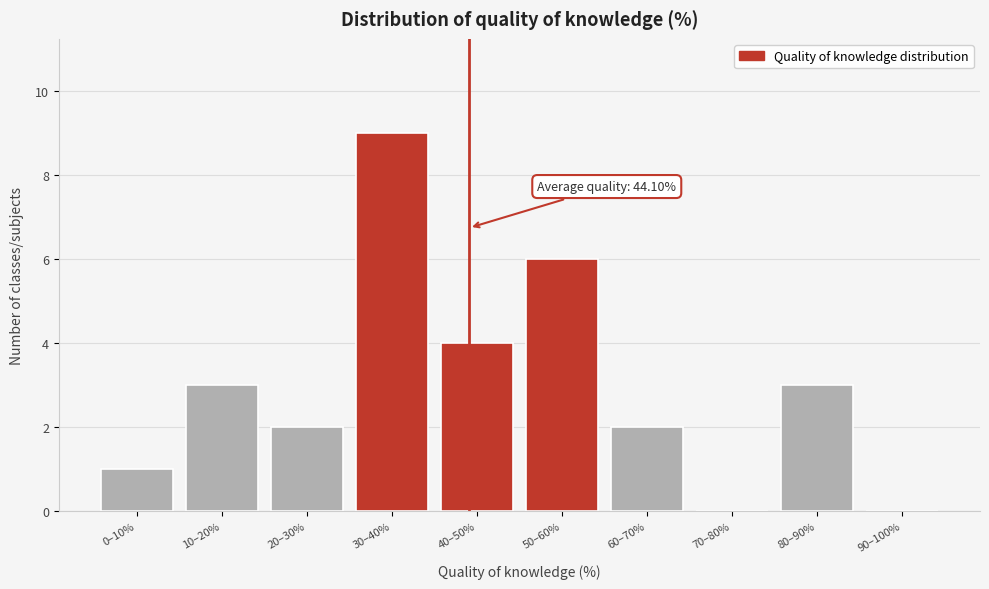

Reading left to right, extract all data points from this chart.

0–10%=1	10–20%=3	20–30%=2	30–40%=9	40–50%=4	50–60%=6	60–70%=2	70–80%=0	80–90%=3	90–100%=0